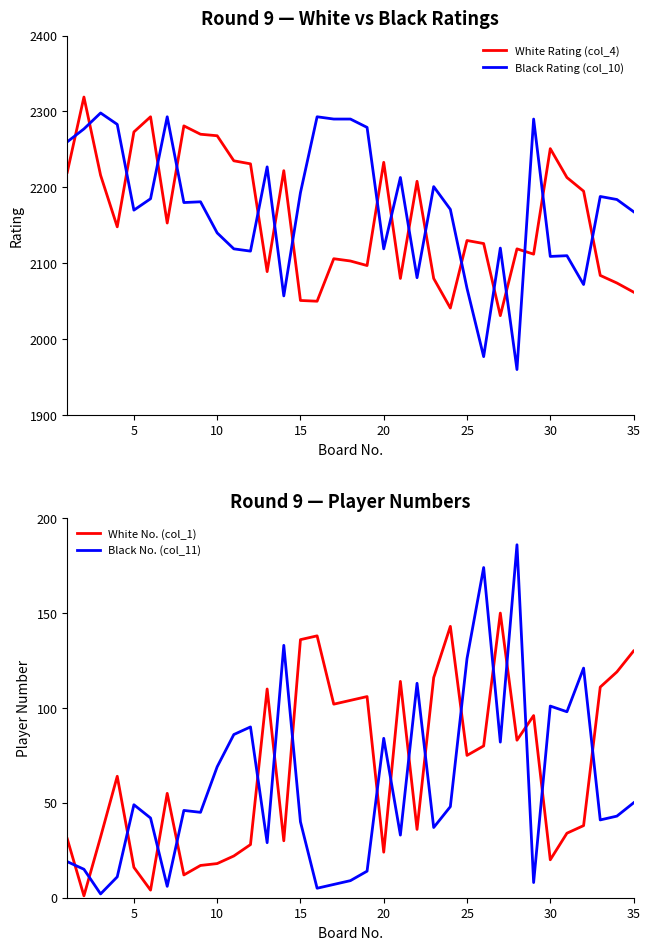

What is the minimum value for Black Rating (col_10)?

1960